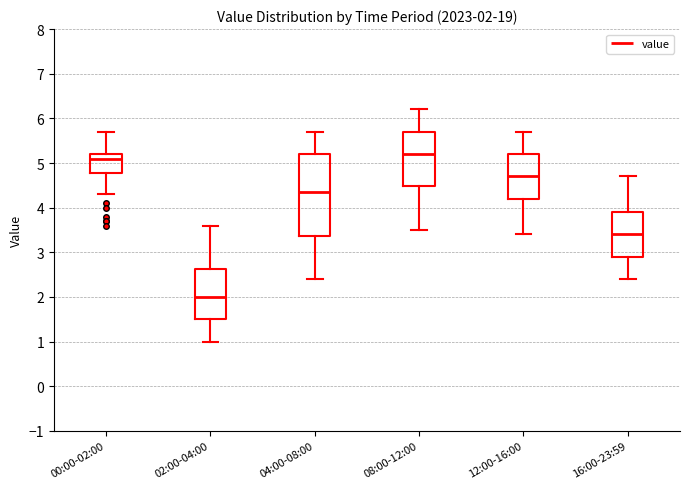

Comparing the boxes themselves (not the whiskers), which one is the tallest?

04:00-08:00